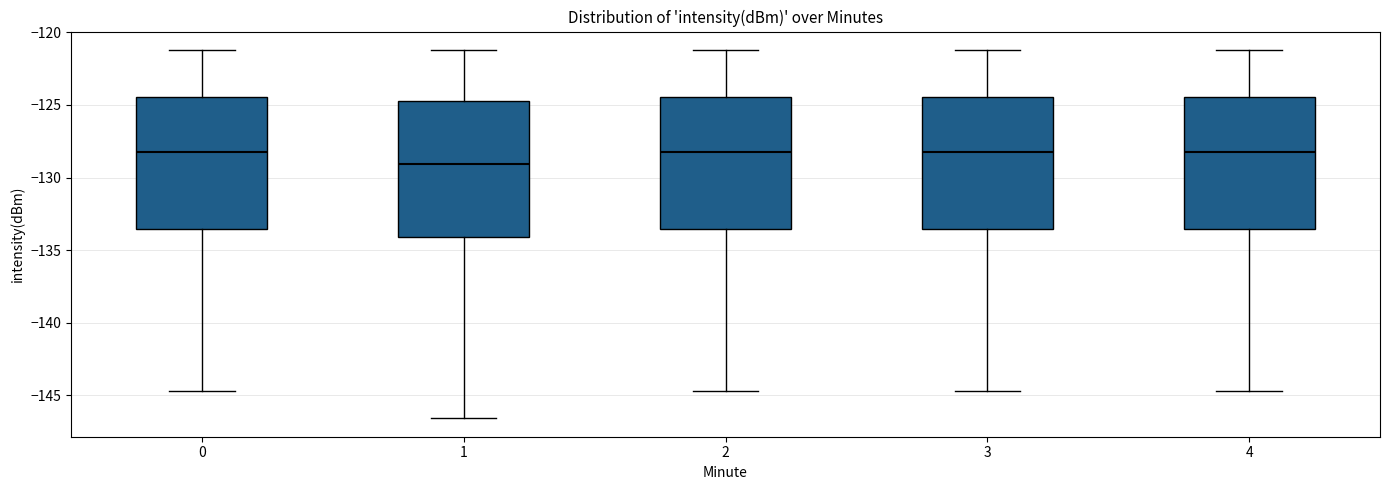

Which box has the lowest median line?

1